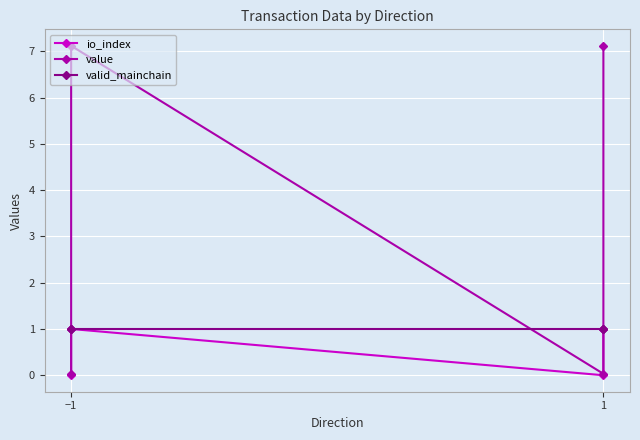

At which category is the sum across all series the highest?

−1